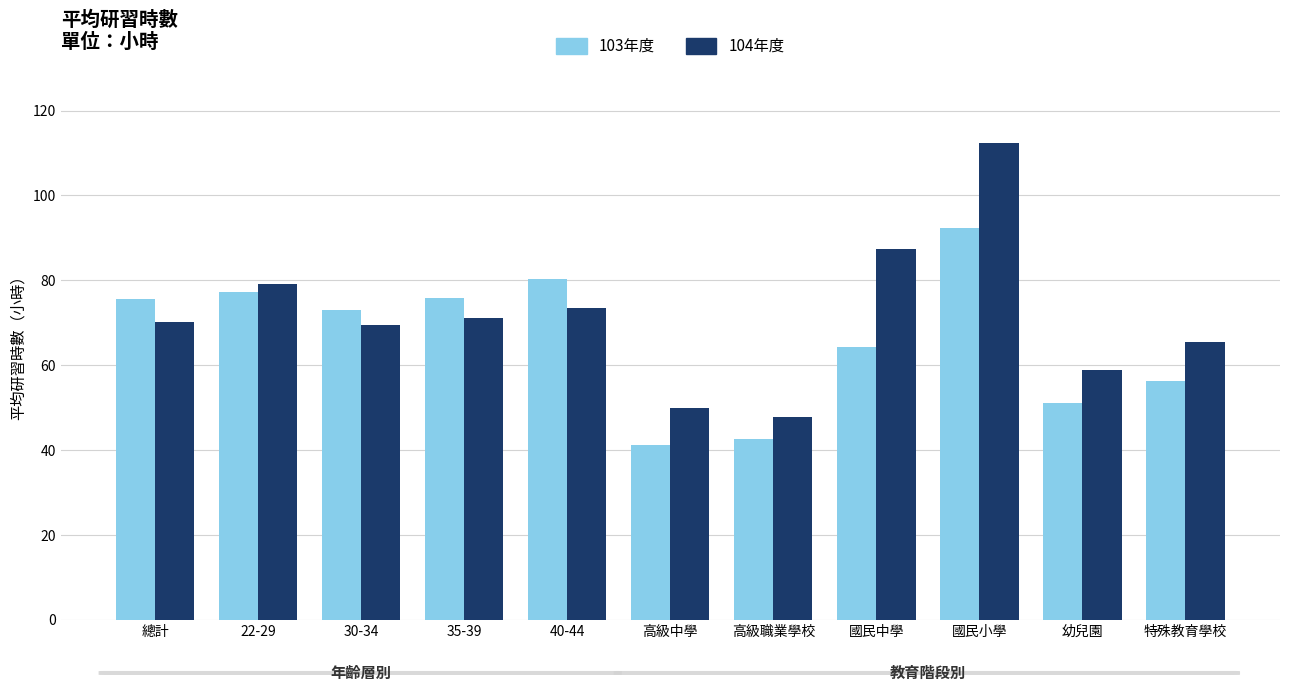

How many groups of bars are there?

11